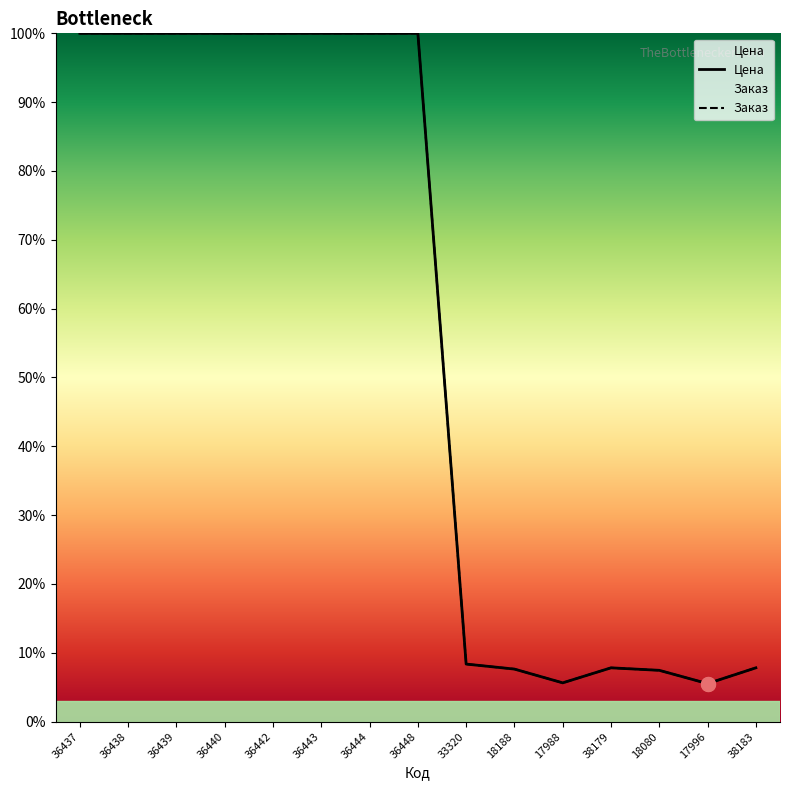

Count the number of data series in this chart.

2